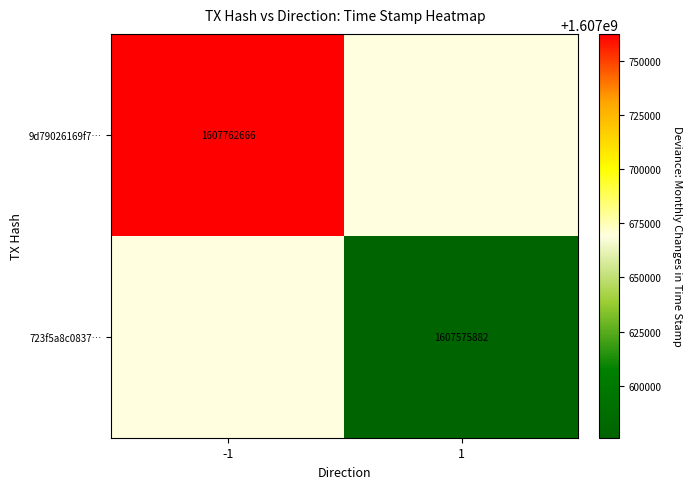

True or false: 723f5a8c0837… has a value of 2730009304 at 1.

False